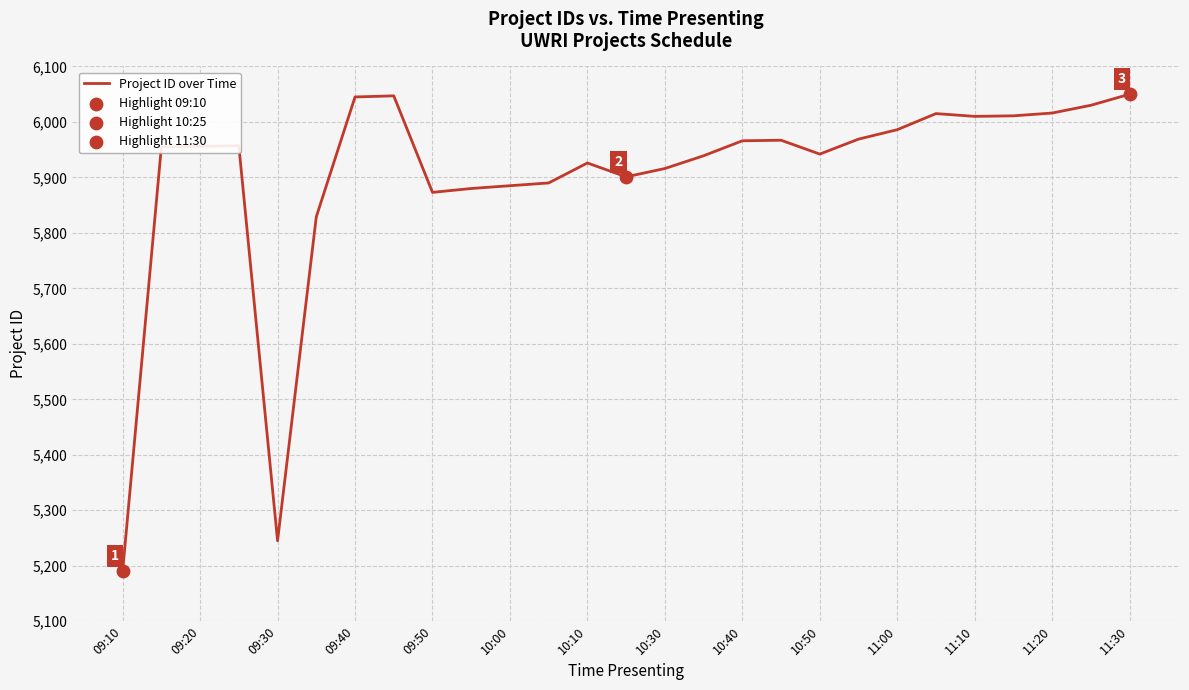

What is the greatest value displayed?

6050